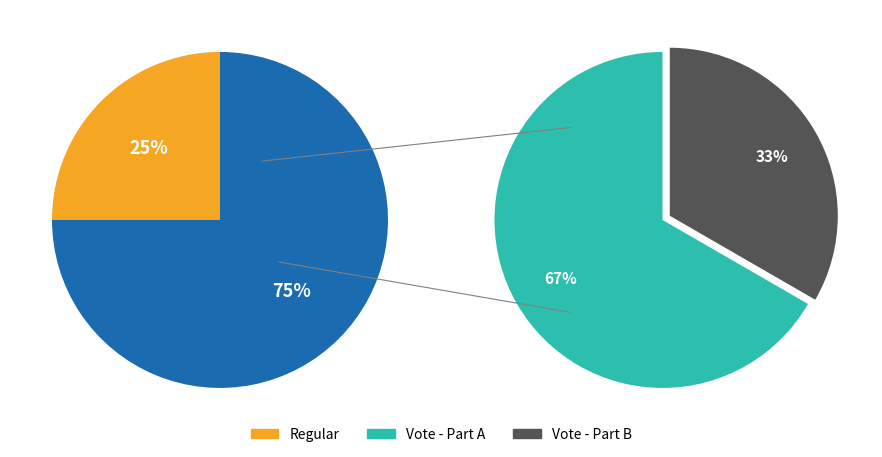

To the nearest percent, what is the difference between the largest and smallest slice percentages?

50%